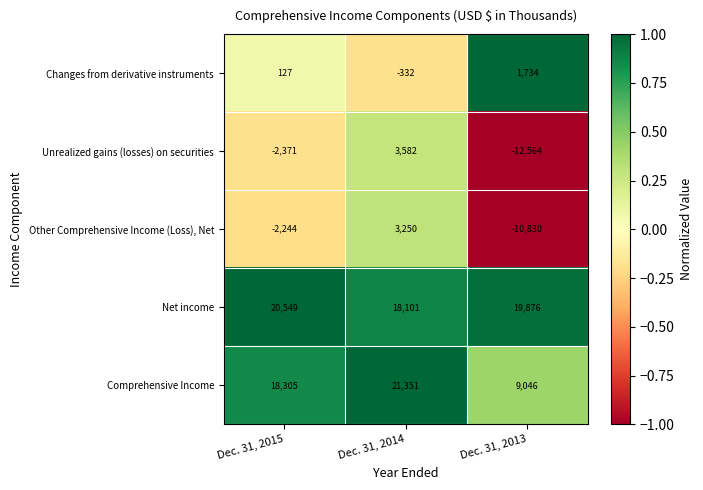

At how many categories does at least one series exceed 0?

3